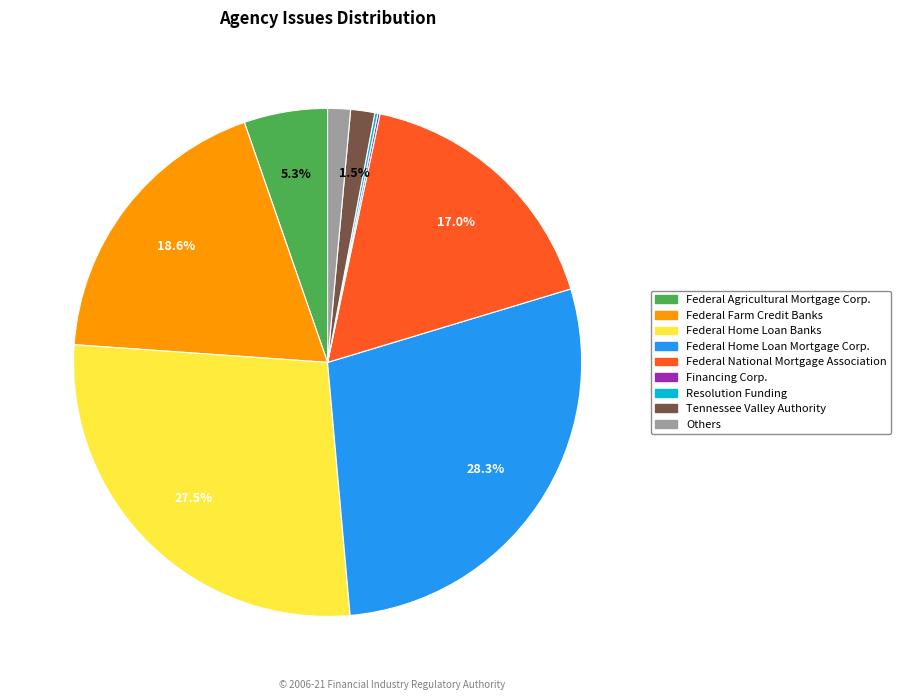

Do Federal Farm Credit Banks and Federal National Mortgage Association together represent more than half of the pie?

No